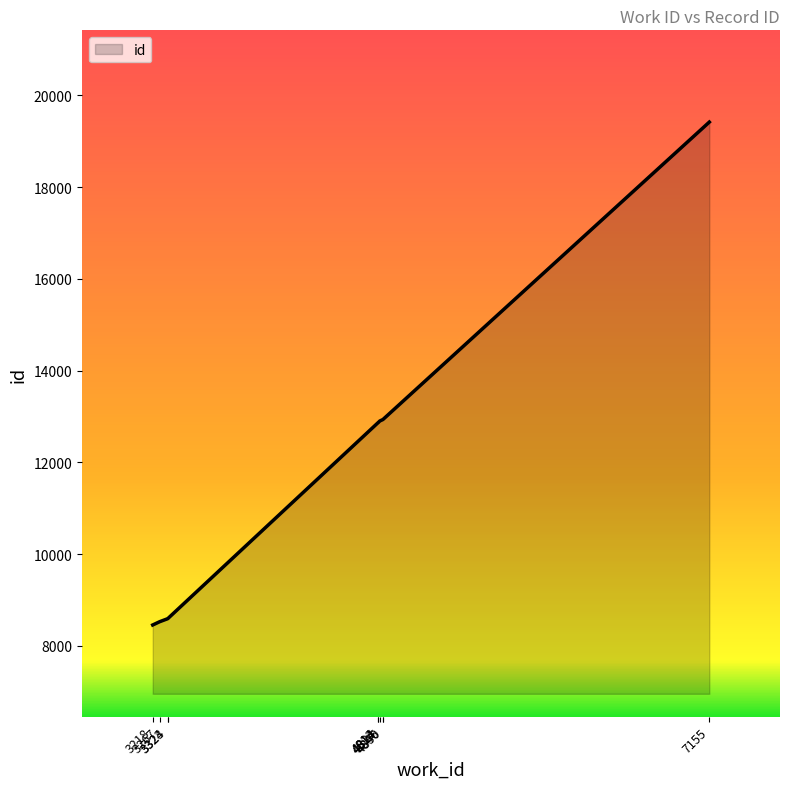

What is the difference between the maximum and minimum values?

10962